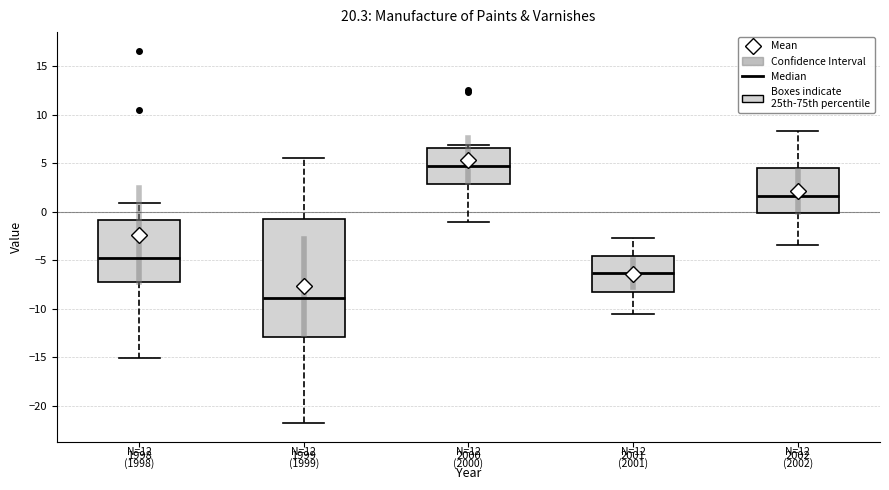

Where does the lower whisker of the box at x = 2002 end on the y-axis? The values are not printed on the chart, so give them approximately, as read against the axis.

-3.5